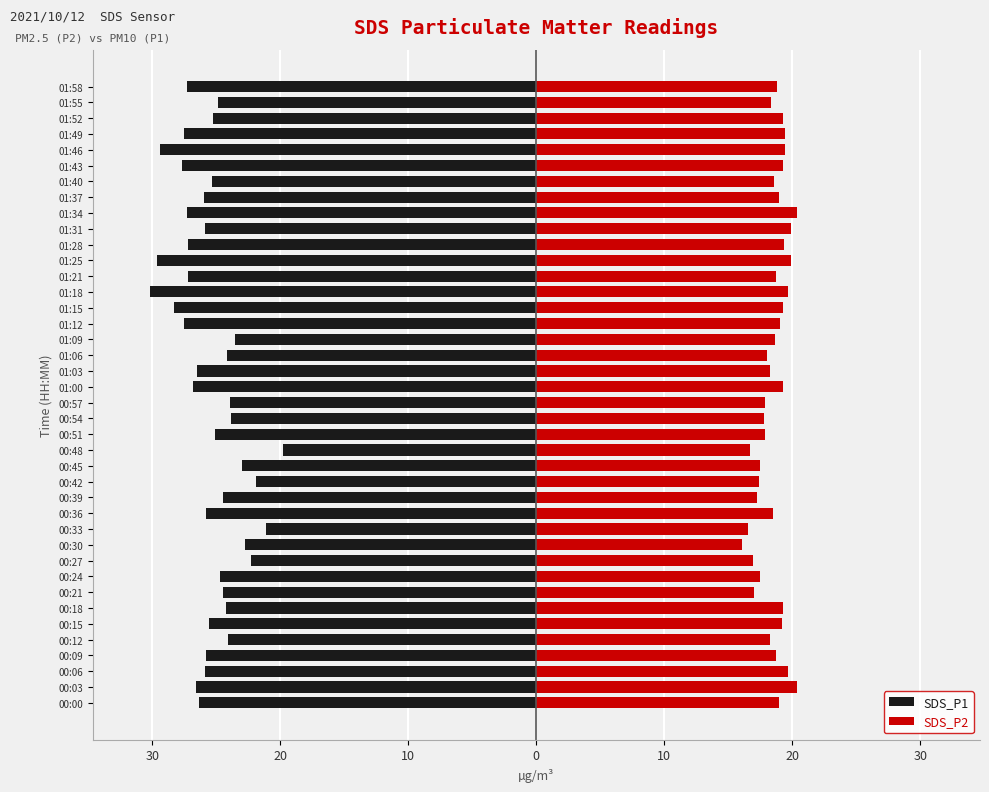

At how many categories does at least one series exceed -13?

40